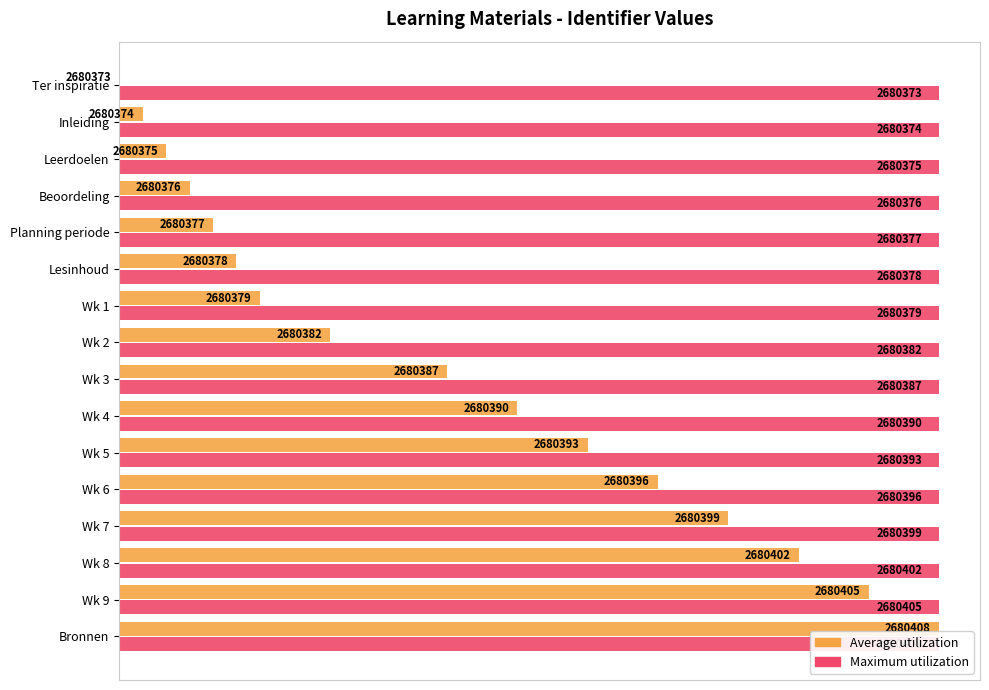

Reading left to right, transcribe all the data shown in this chart.

Maximum utilization: 0.4	0.4	0.4	0.4	0.4	0.4	0.4	0.4	0.4	0.4	0.4	0.4	0.4	0.4	0.4	0.4
Average utilization: 0.0	2.9	5.7	8.6	11.4	14.3	17.1	25.7	40.0	48.6	57.1	65.7	74.3	82.9	91.4	100.0